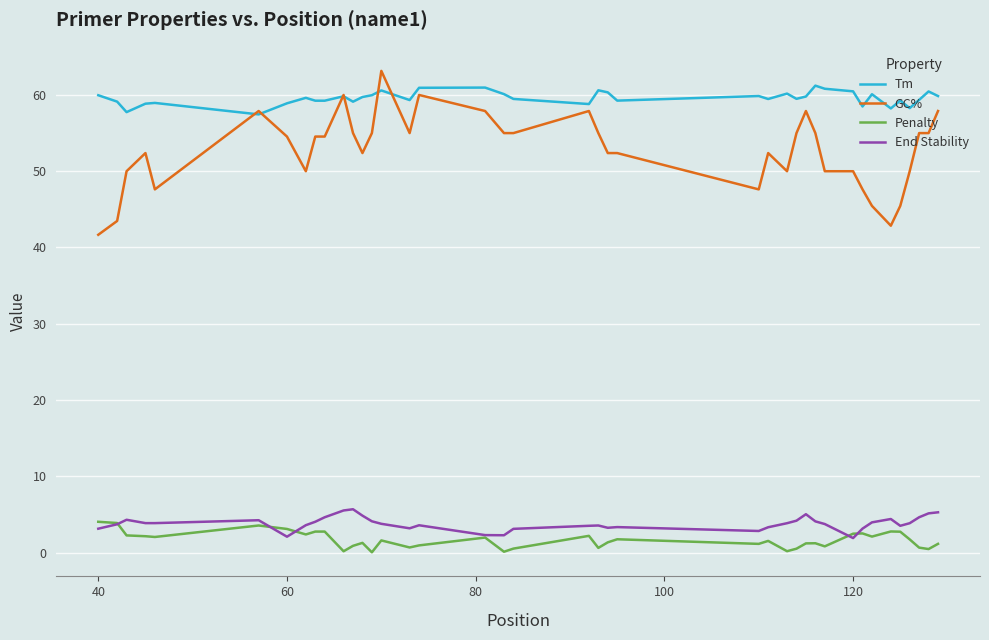

Does the chart display data point markers on the line(s)?

No